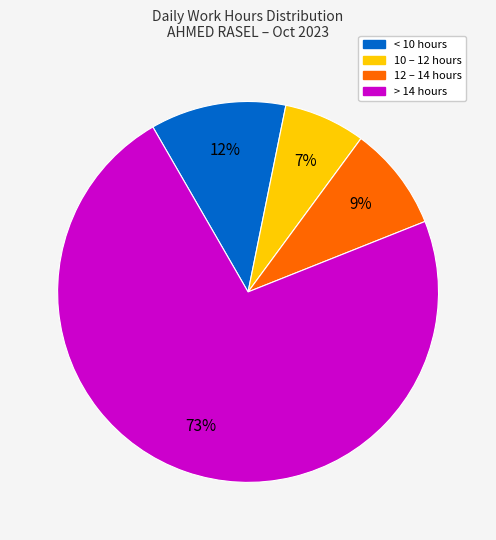

How many segments does this pie chart have?

4